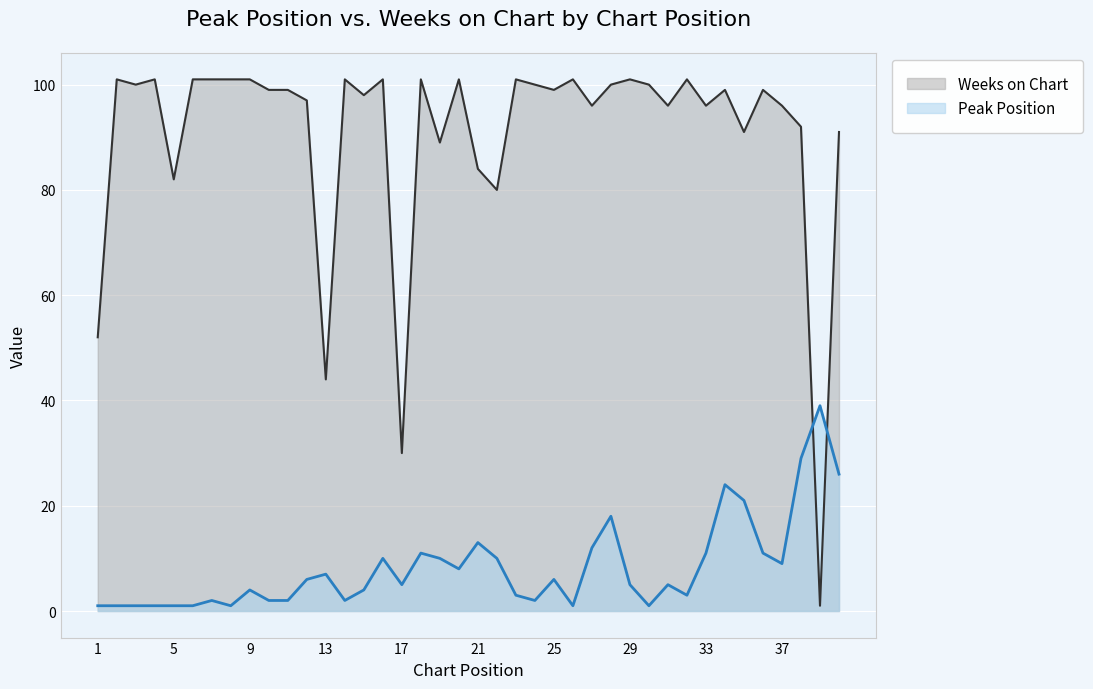

Which series has the largest range (max minus min)?

Weeks on Chart